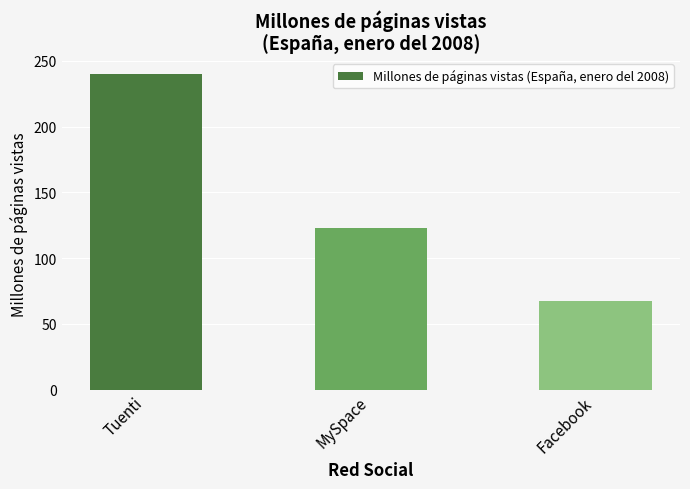

What is the difference between the values at Facebook and Tuenti?

173